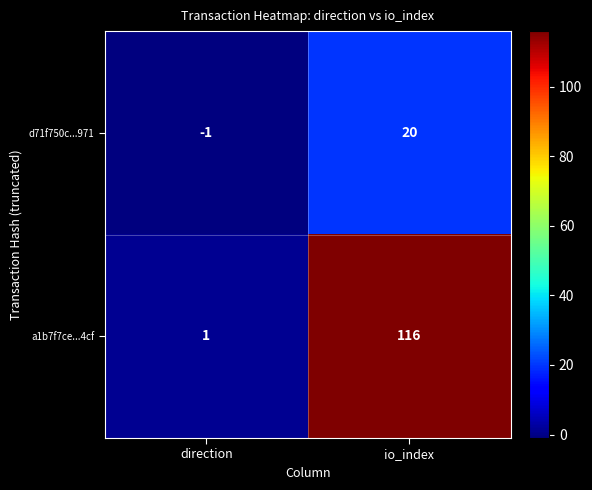

Between direction and io_index, which series saw the biggest shift?

a1b7f7ce...4cf